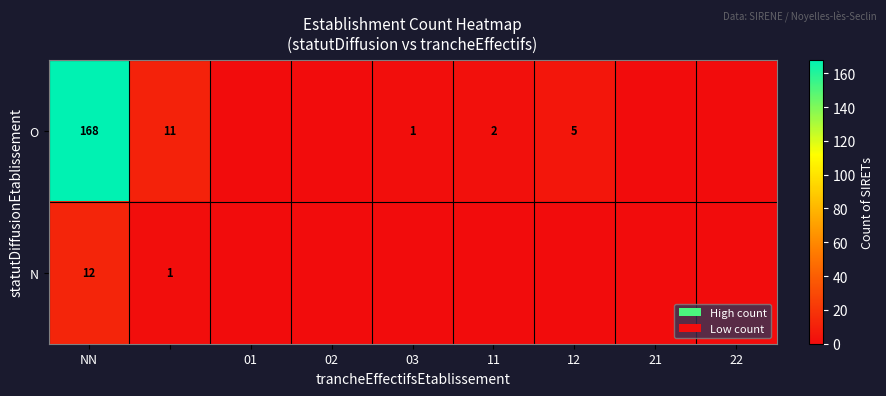

The O series shows 5 at 12. True or false?

True